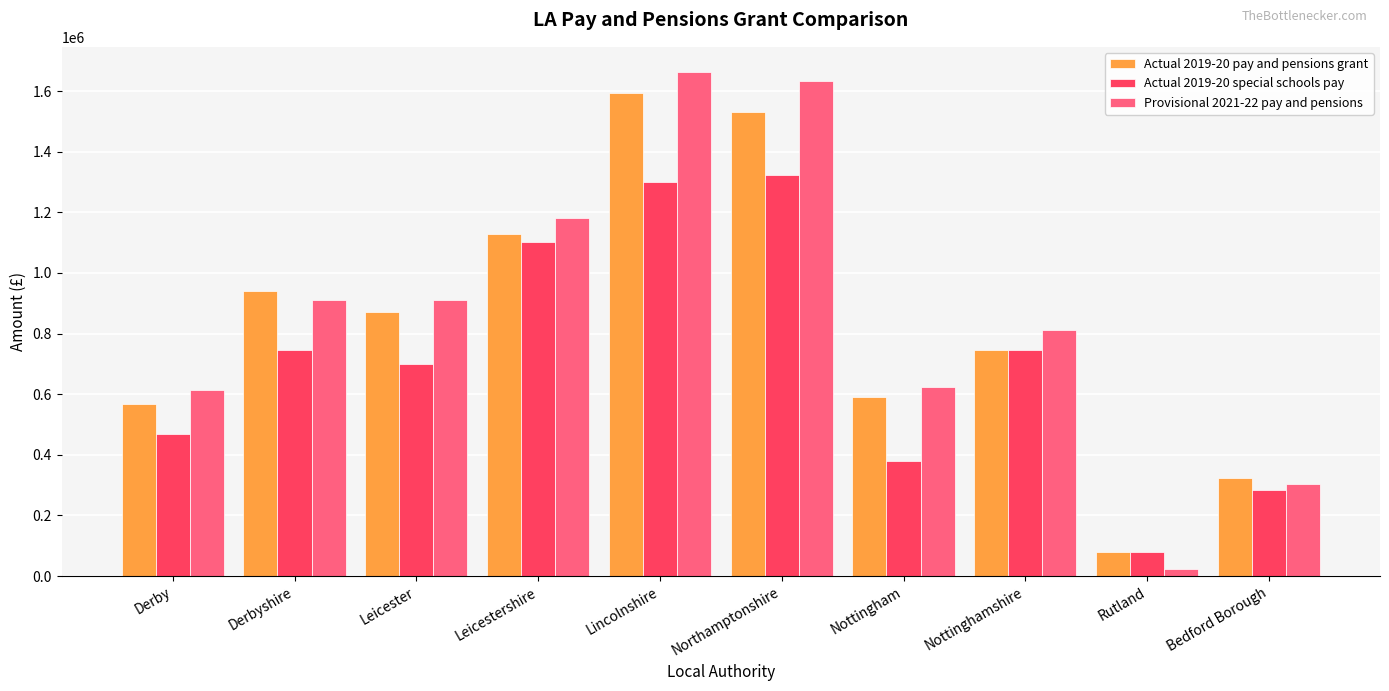

What is the spread (max minus min) of values at Derby?

142496.6